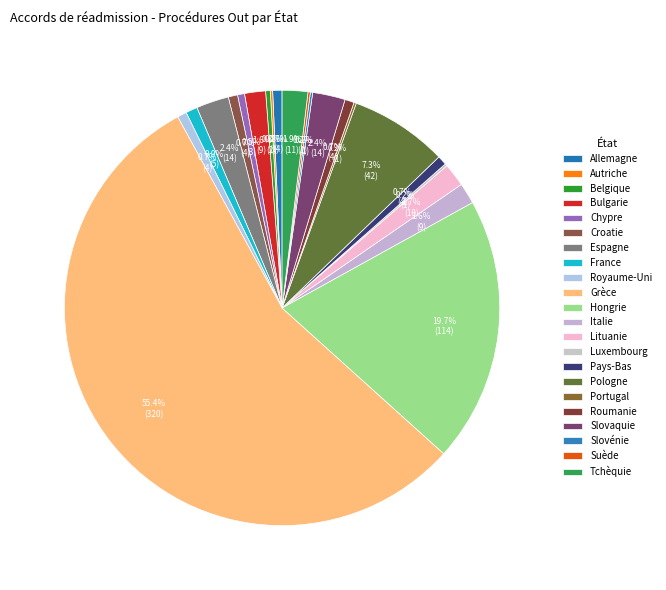

What is the change in value from Croatie to Tchèquie?

+7